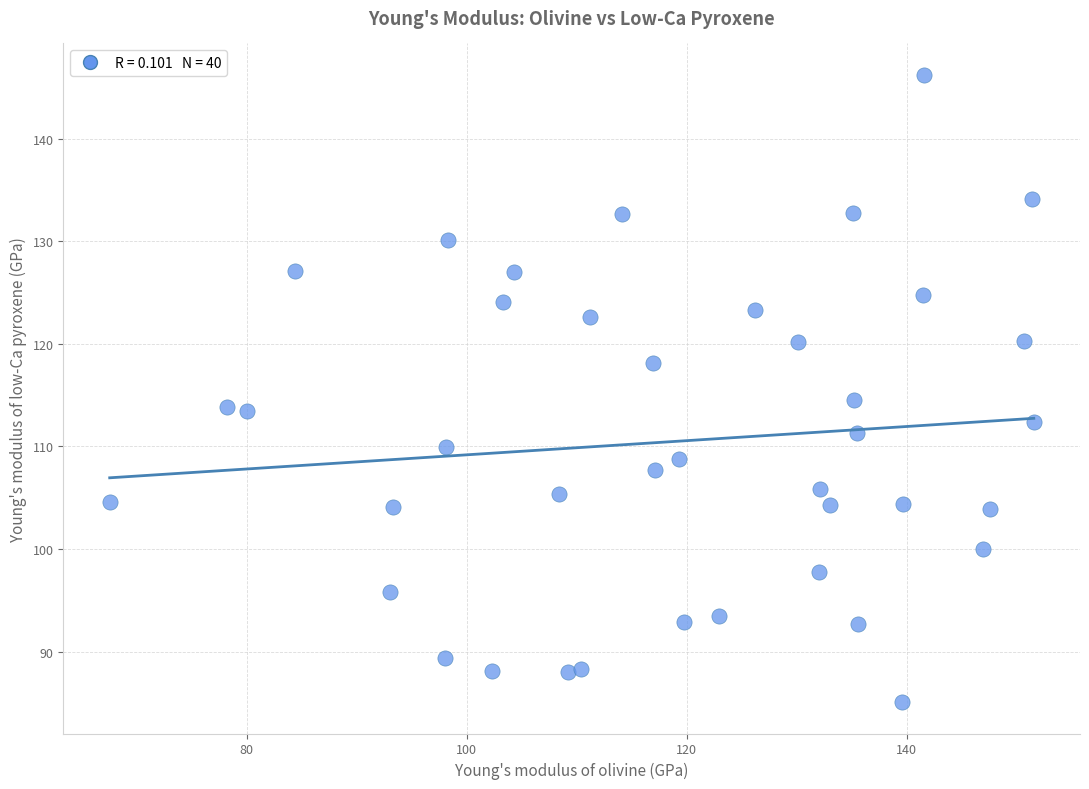

What is the range of Y values (max minus min)?

61.2